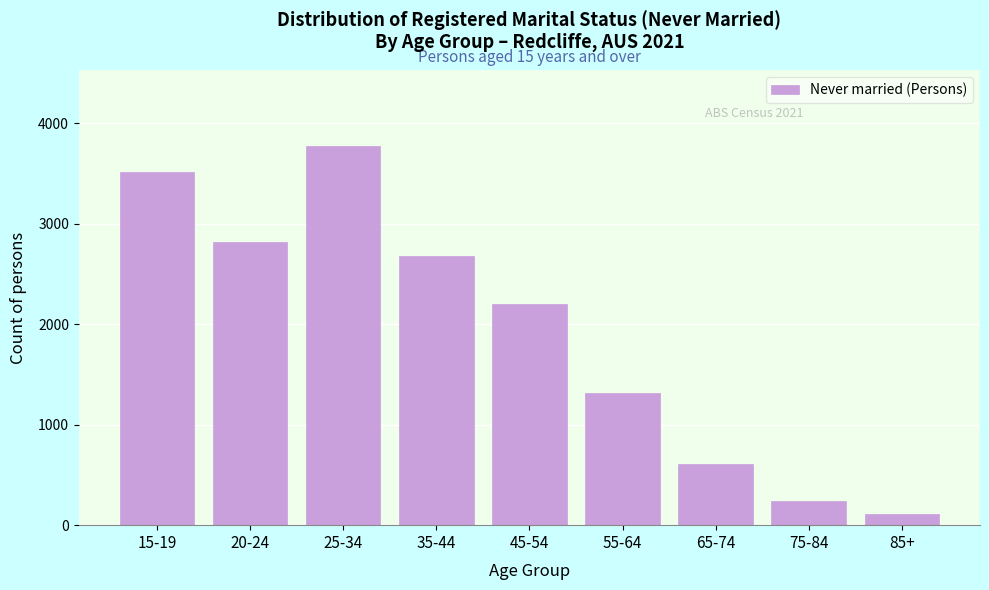

Reading left to right, list all the values displayed in this chart.

3512	2819	3772	2676	2205	1315	610	242	115